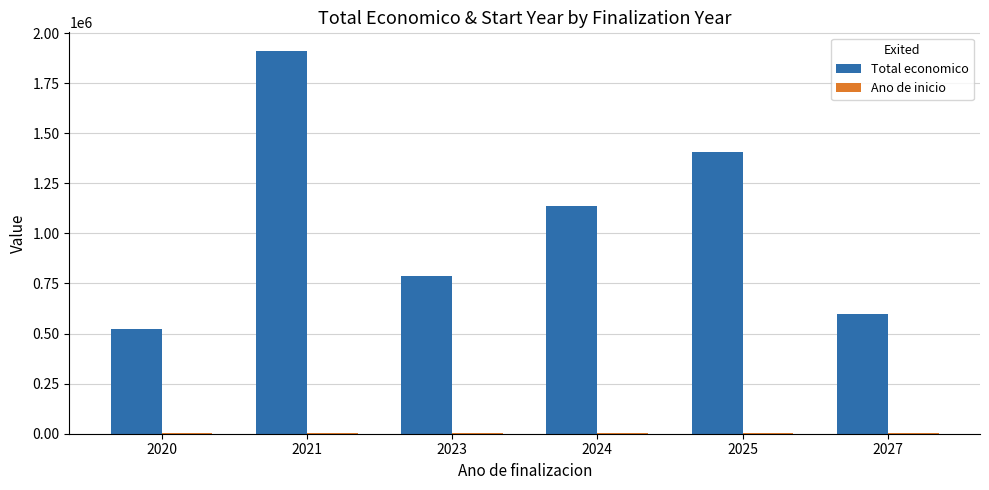

Count the number of data series in this chart.

2